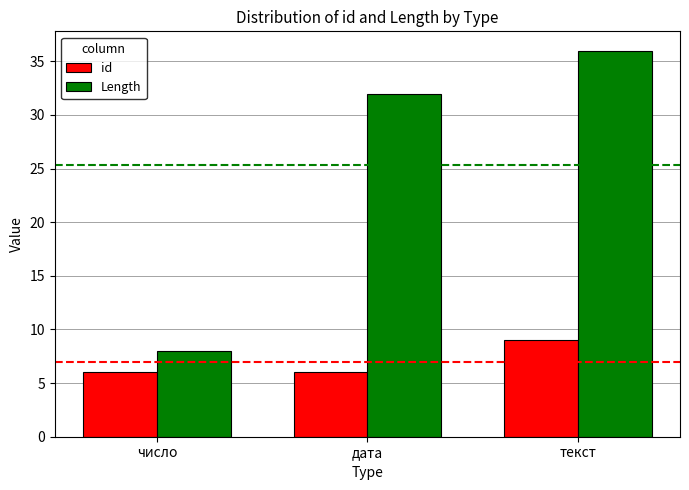

At which category is the sum across all series the highest?

текст